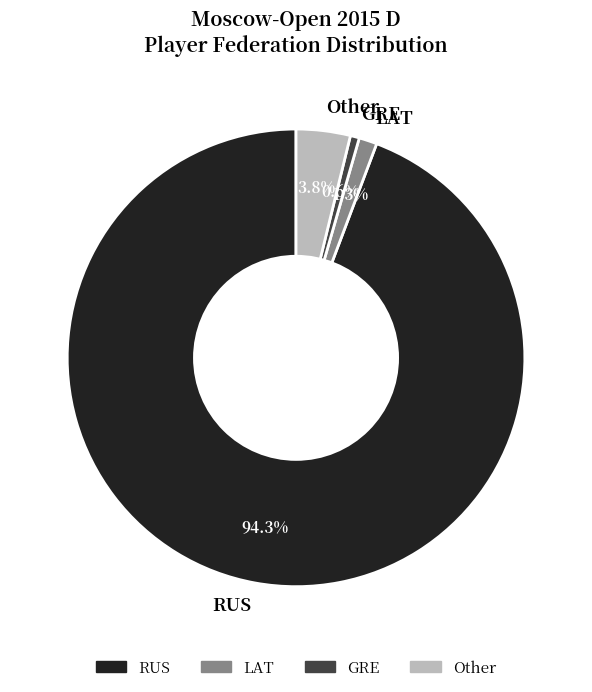

Which category has the smallest portion of the pie?

GRE